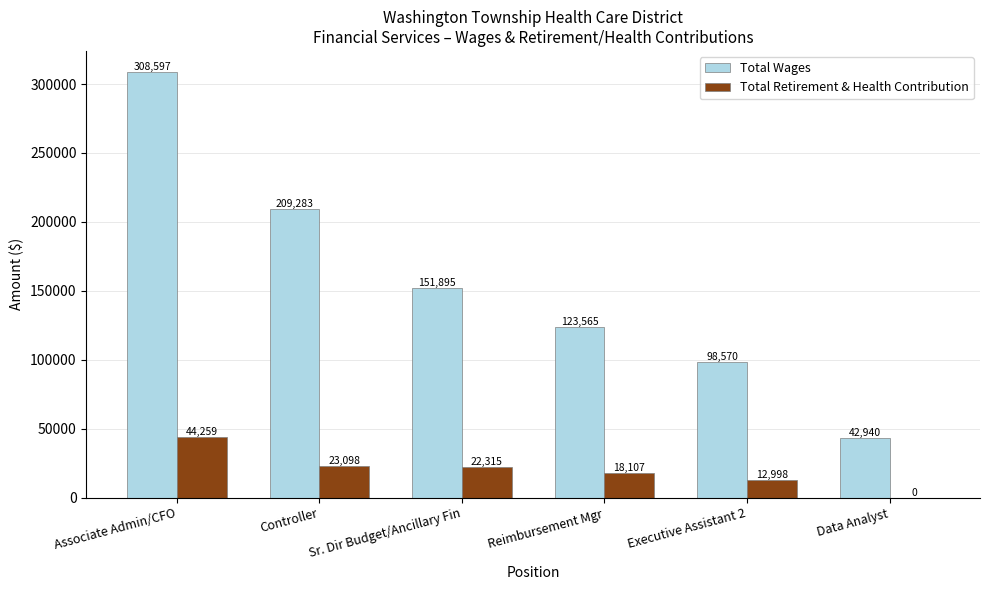

What is the spread (max minus min) of values at Data Analyst?

42940.0